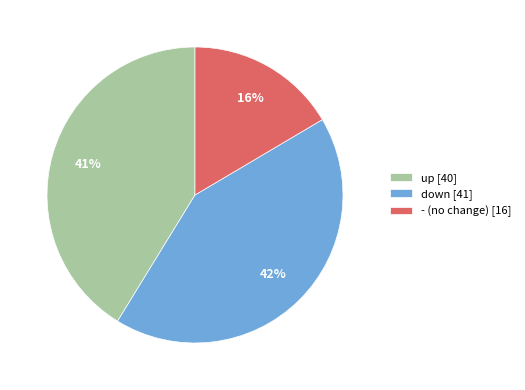

Count the number of slices in the pie.

3